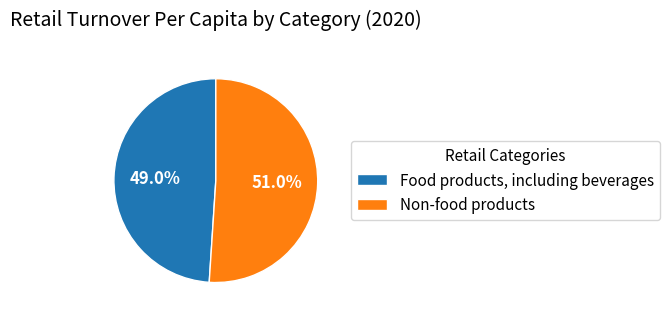

What is the largest slice in the pie chart?

Non-food products